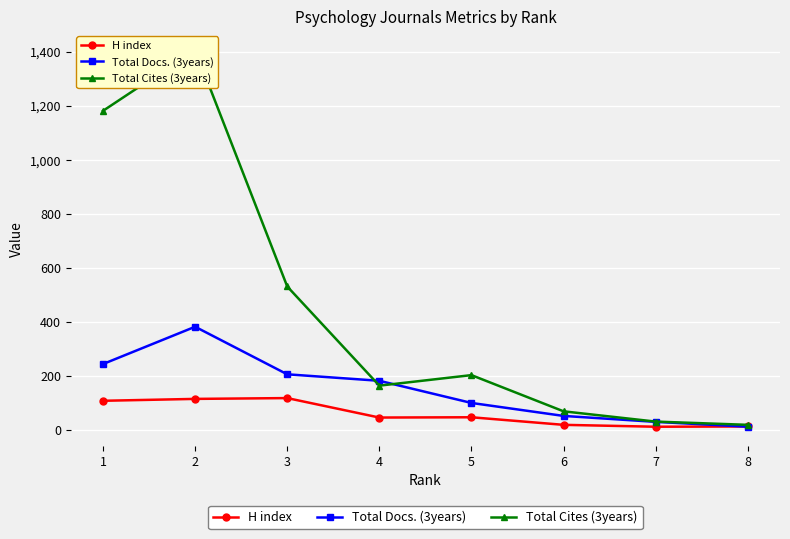

The value of Total Docs. (3years) at 1 is 244. True or false?

True